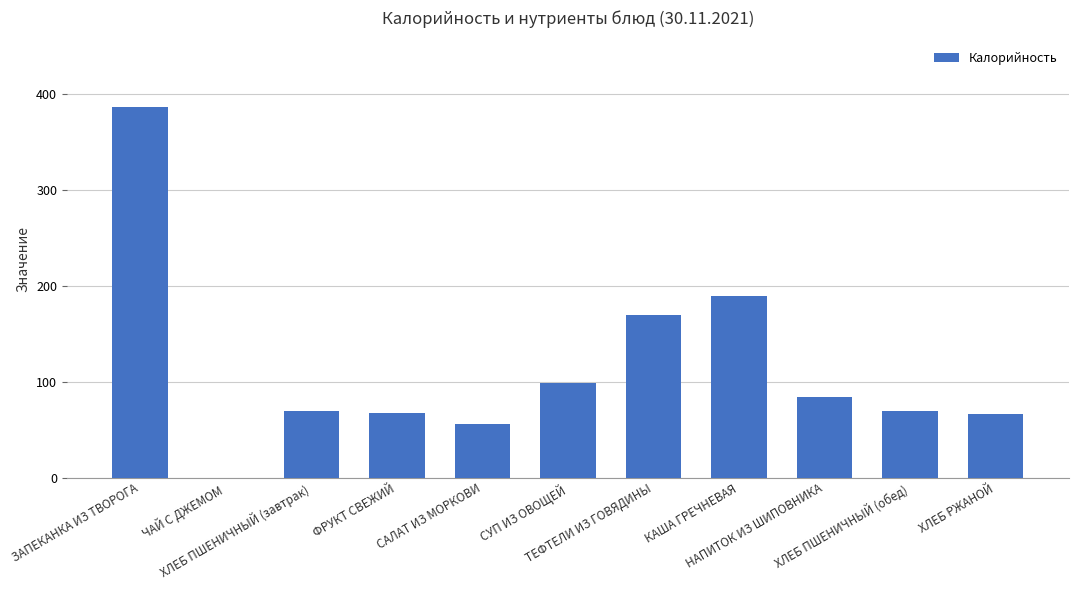

Which has a higher value, ЗАПЕКАНКА ИЗ ТВОРОГА or ХЛЕБ РЖАНОЙ?

ЗАПЕКАНКА ИЗ ТВОРОГА